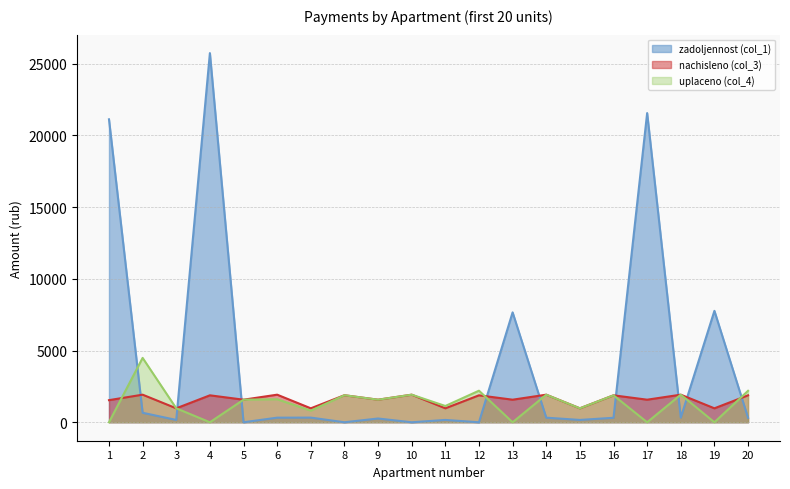

What is the highest value of the nachisleno (col_3) series?

1923.9